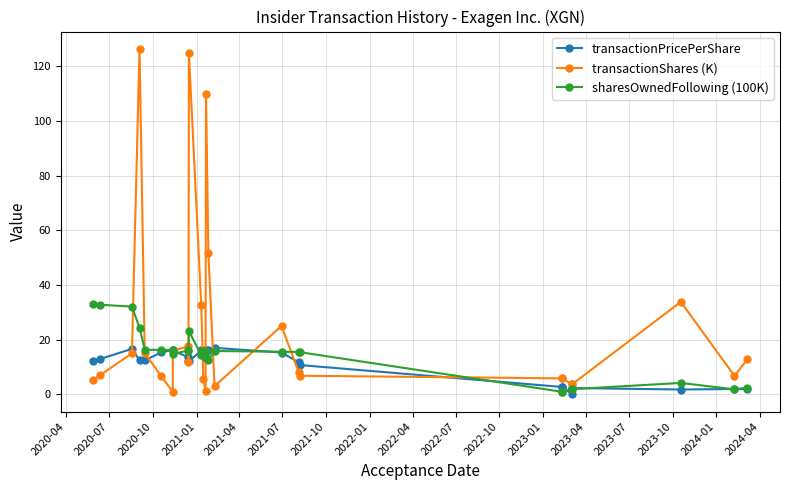

Which has a higher value, 2023-07 or 2024-04?

2024-04